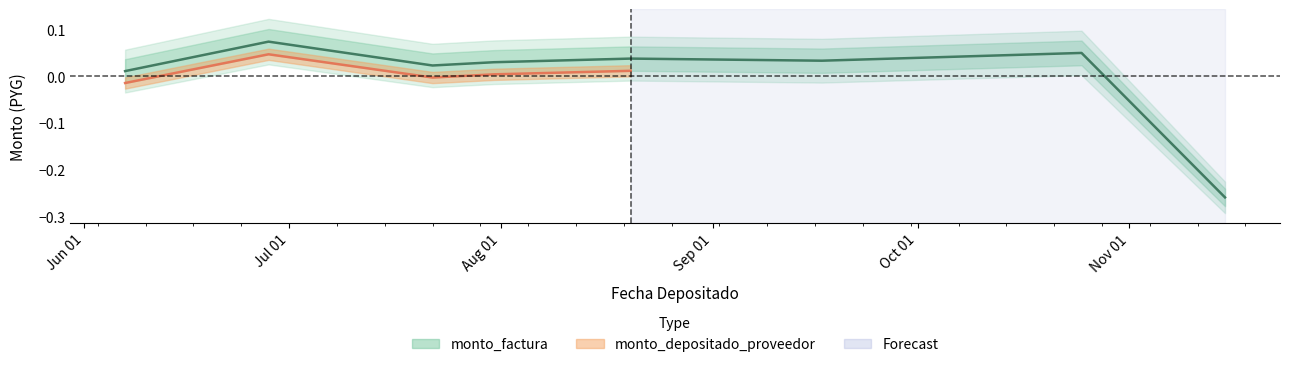

How many interior local valleys (lower than both neighbors) does the data have?

2